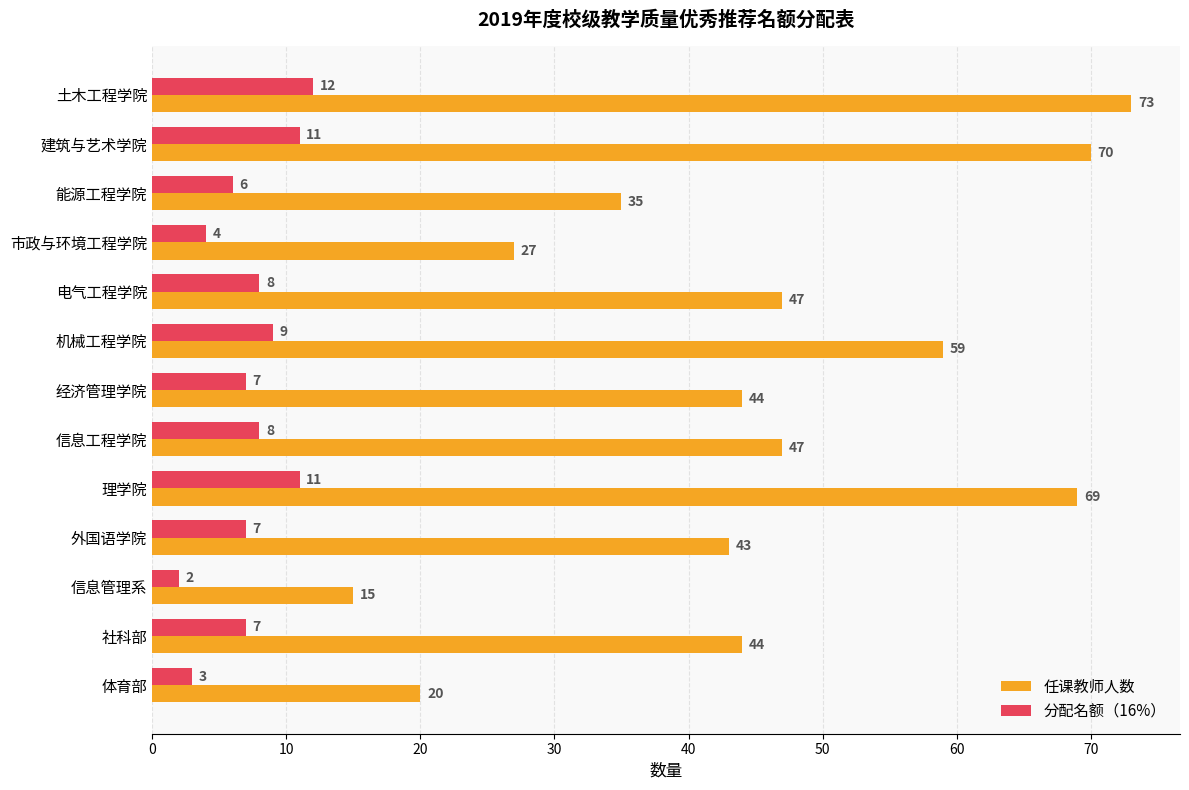

Rank the series by their maximum value, from lowest to highest.

分配名额（16%）, 任课教师人数